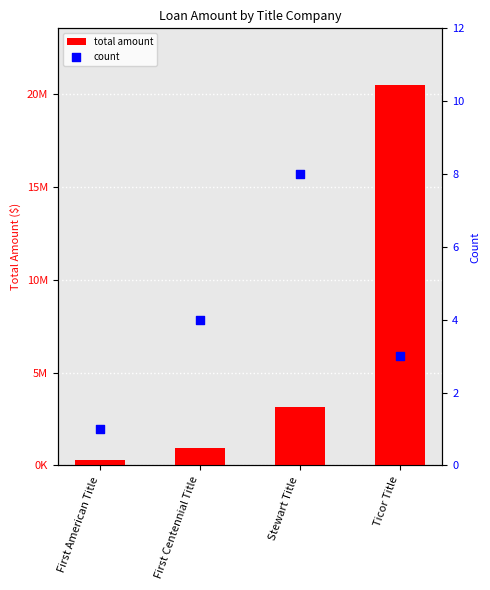

What is the total value across all series at Ticor Title?

20442503